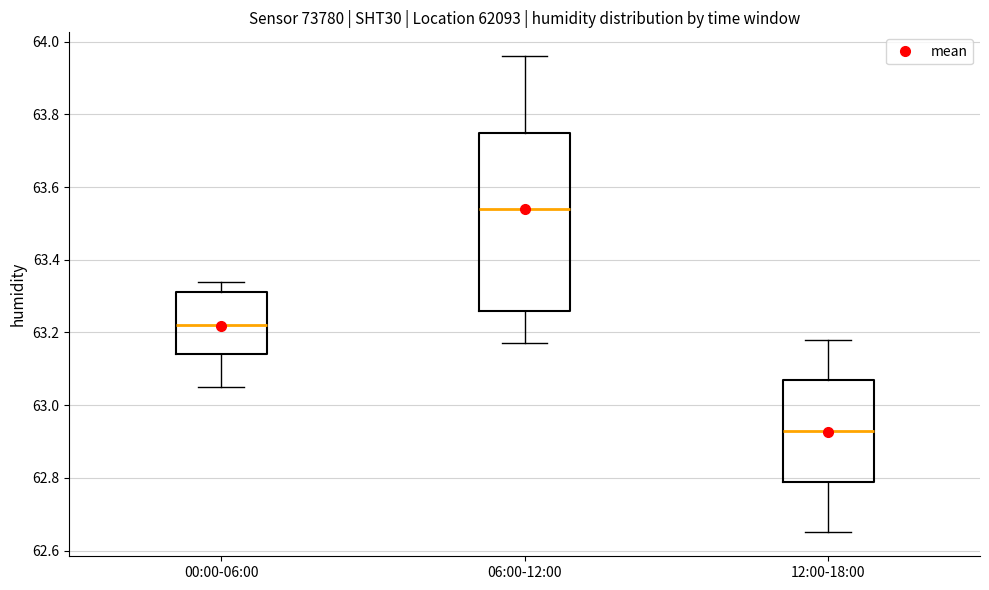

Where is the lower edge of the box for 12:00-18:00 on the y-axis? The values are not printed on the chart, so give them approximately, as read against the axis.

62.80